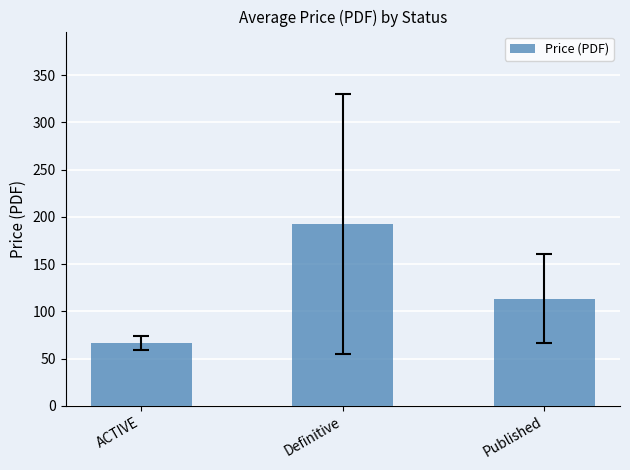

What is the sum of all values?

372.4